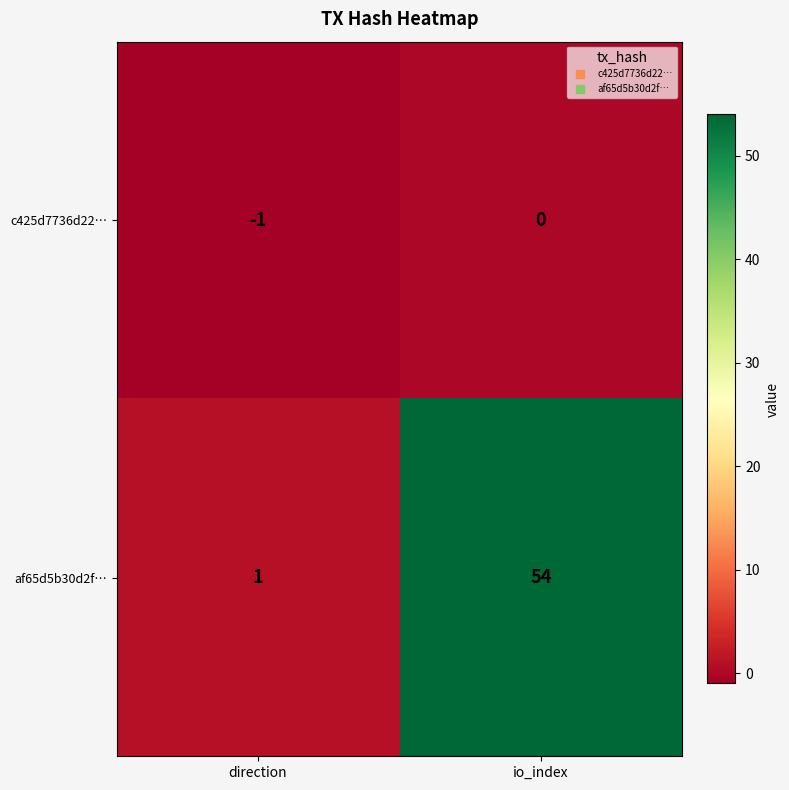

Rank the series at direction from lowest to highest value.

c425d7736d22…, af65d5b30d2f…